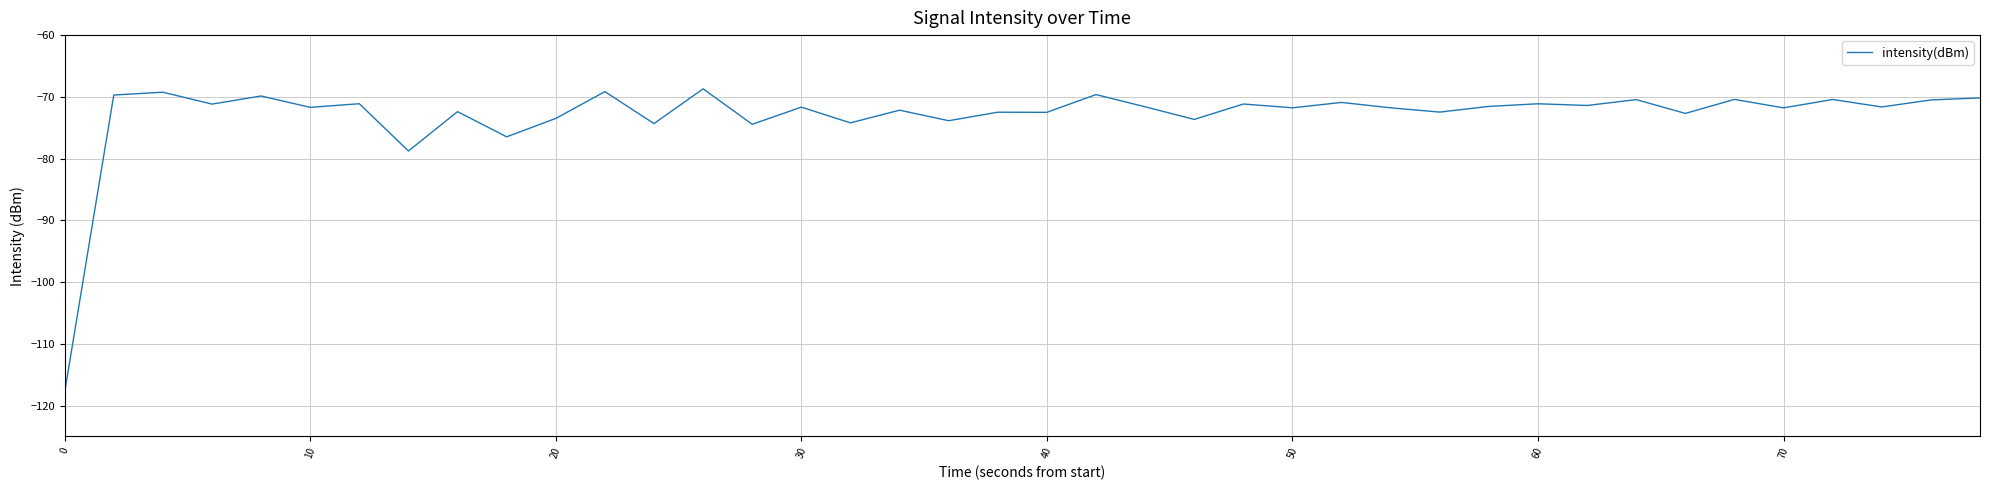

What is the greatest value displayed?

-68.7